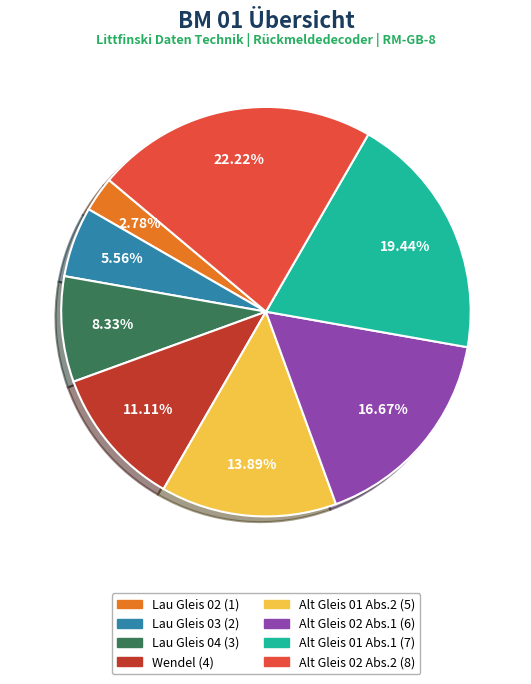

Rank the categories by value from highest to lowest.

Alt Gleis 02 Abs.2, Alt Gleis 01 Abs.1, Alt Gleis 02 Abs.1, Alt Gleis 01 Abs.2, Wendel, Lau Gleis 04, Lau Gleis 03, Lau Gleis 02